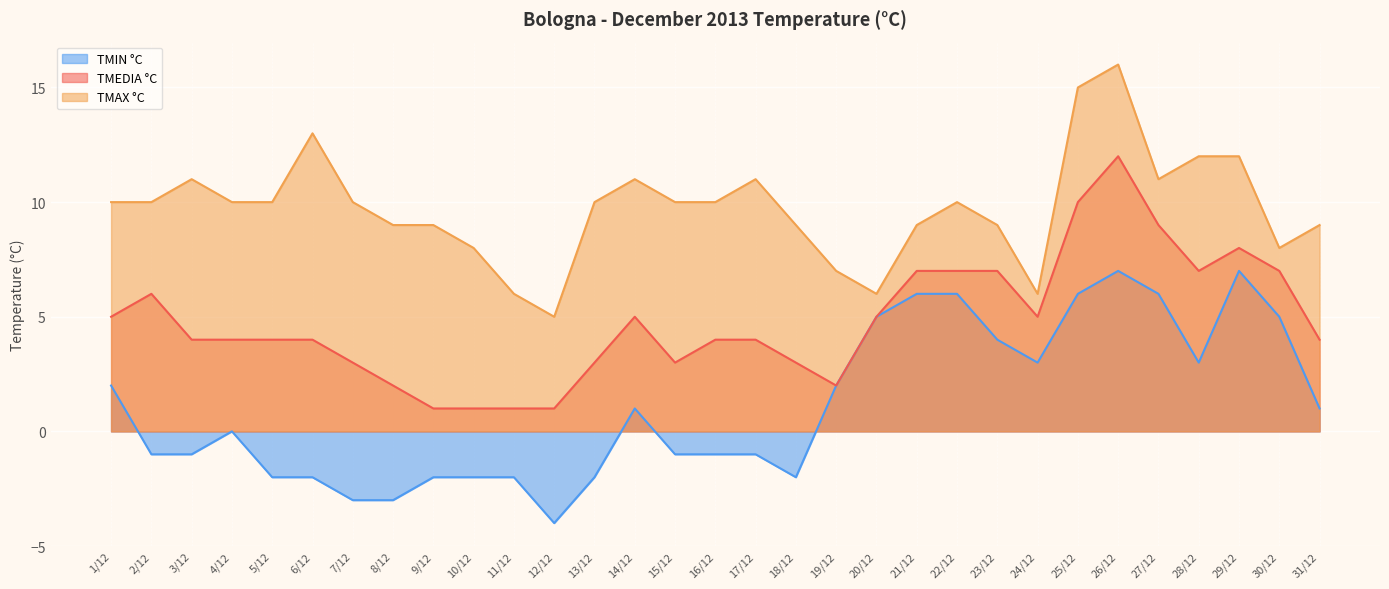

True or false: TMIN °C and TMEDIA °C intersect in this chart.

False